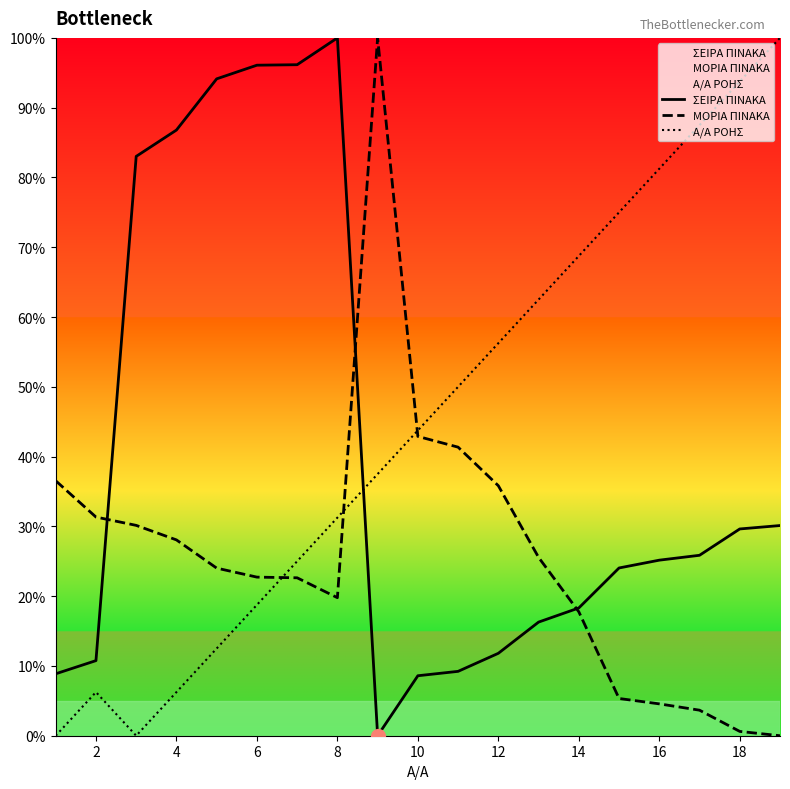

True or false: ΜΟΡΙΑ ΠΙΝΑΚΑ has more than 1 interior local peaks.

False